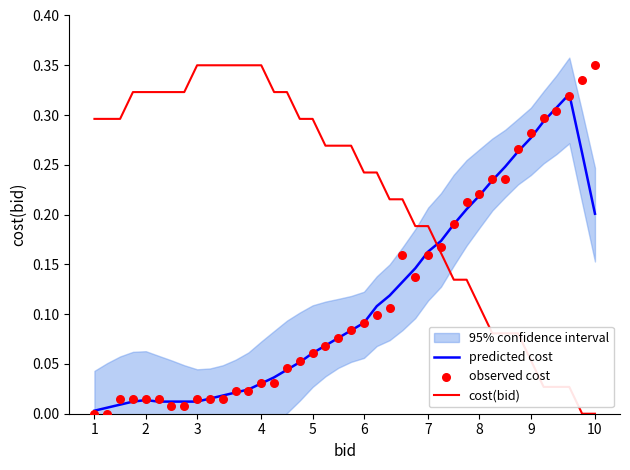

Which series contains the lowest Y value?

cost(bid)